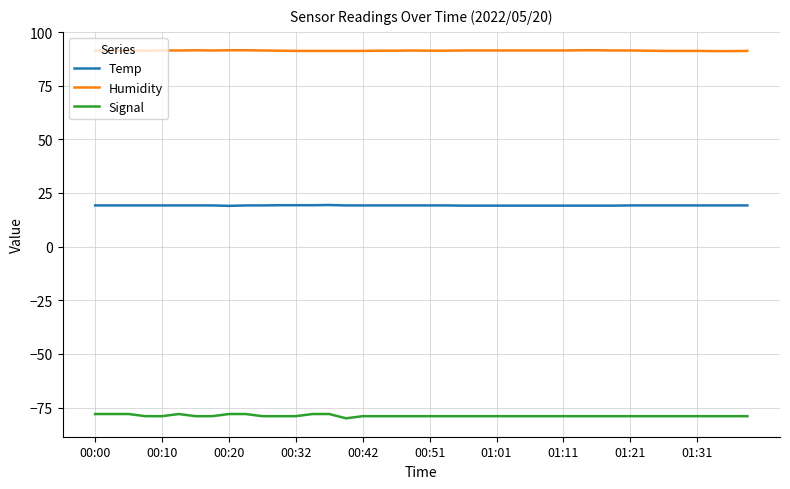

List the series in order of their overall mean, lowest first.

Signal, Temp, Humidity